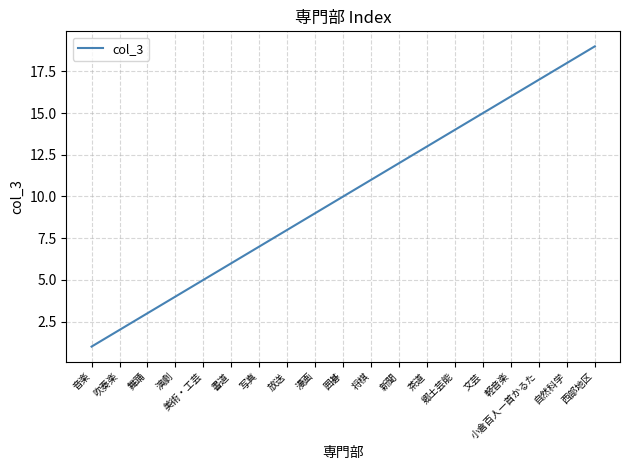

What is the sum of all values?

190